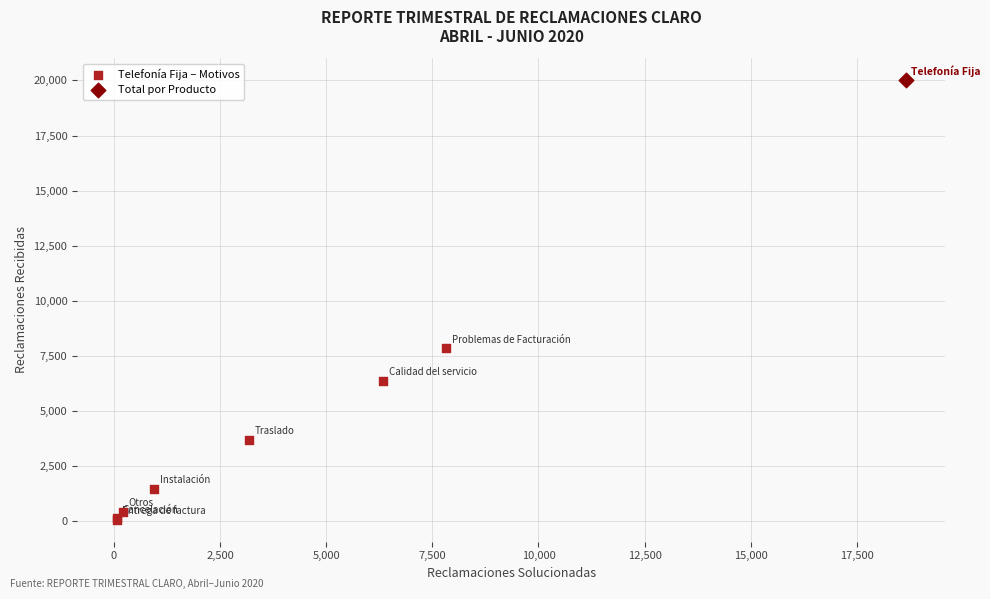

What are all the series names shown in the legend?

Telefonía Fija – Motivos, Total por Producto